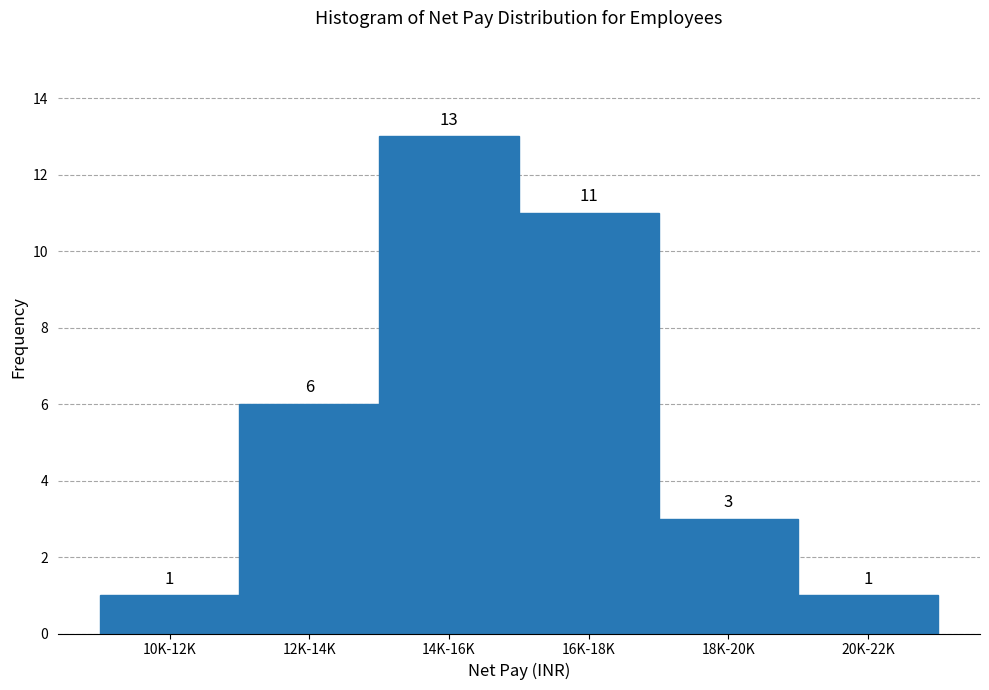

Reading right to left, what are all the values shown in this chart?

20K-22K=1	18K-20K=3	16K-18K=11	14K-16K=13	12K-14K=6	10K-12K=1